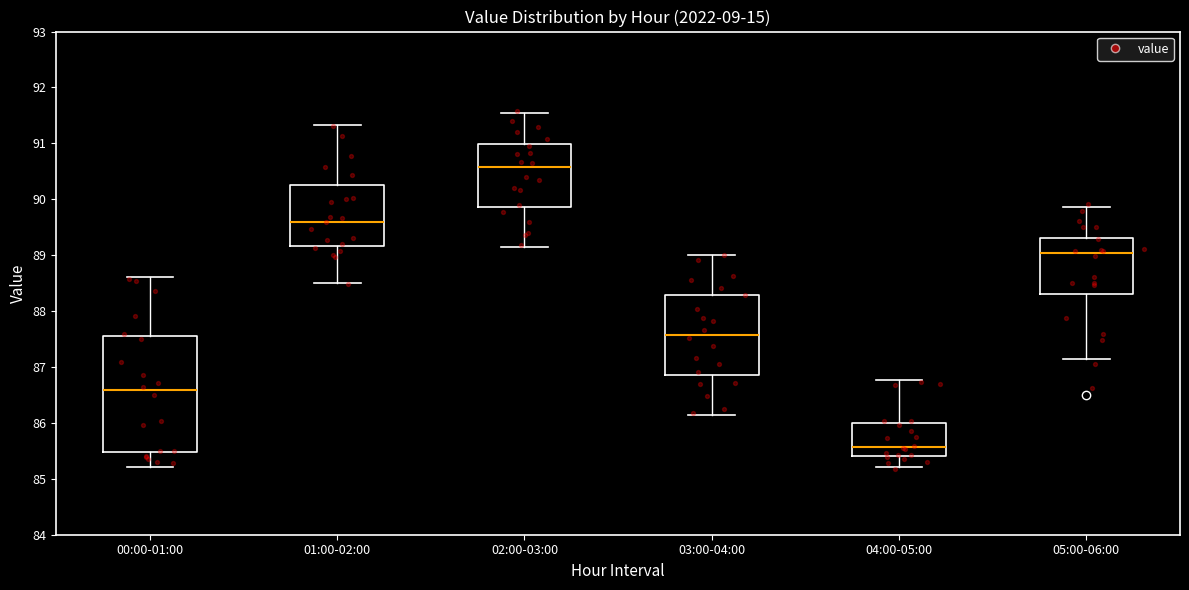

Reading left to right, transcribe this box plot: for each box, give where its median line is, the range the box spans, and where its two whiskers end, as read against the y-axis. The values are not printed on the chart, so give them approximately, as read against the axis.

00:00-01:00: median 86.6, box 85.5 to 87.6, whiskers 85.2 to 88.6
01:00-02:00: median 89.6, box 89.2 to 90.2, whiskers 88.5 to 91.3
02:00-03:00: median 90.6, box 89.9 to 91.0, whiskers 89.2 to 91.6
03:00-04:00: median 87.6, box 86.9 to 88.3, whiskers 86.2 to 89.0
04:00-05:00: median 85.6, box 85.4 to 86.0, whiskers 85.2 to 86.8
05:00-06:00: median 89.0, box 88.3 to 89.3, whiskers 87.2 to 89.9